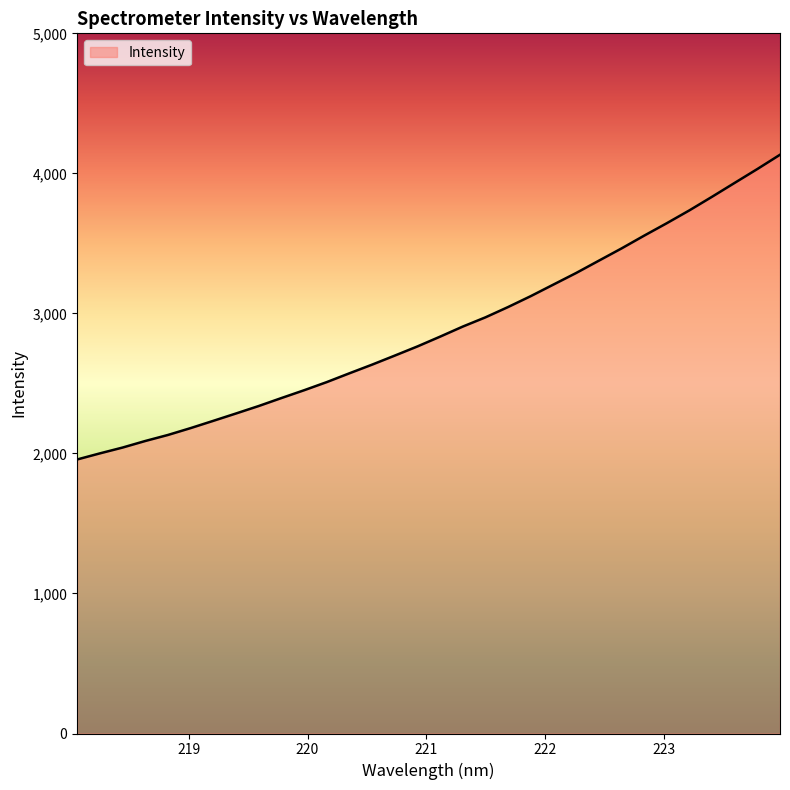

What is the greatest value displayed?

4133.0